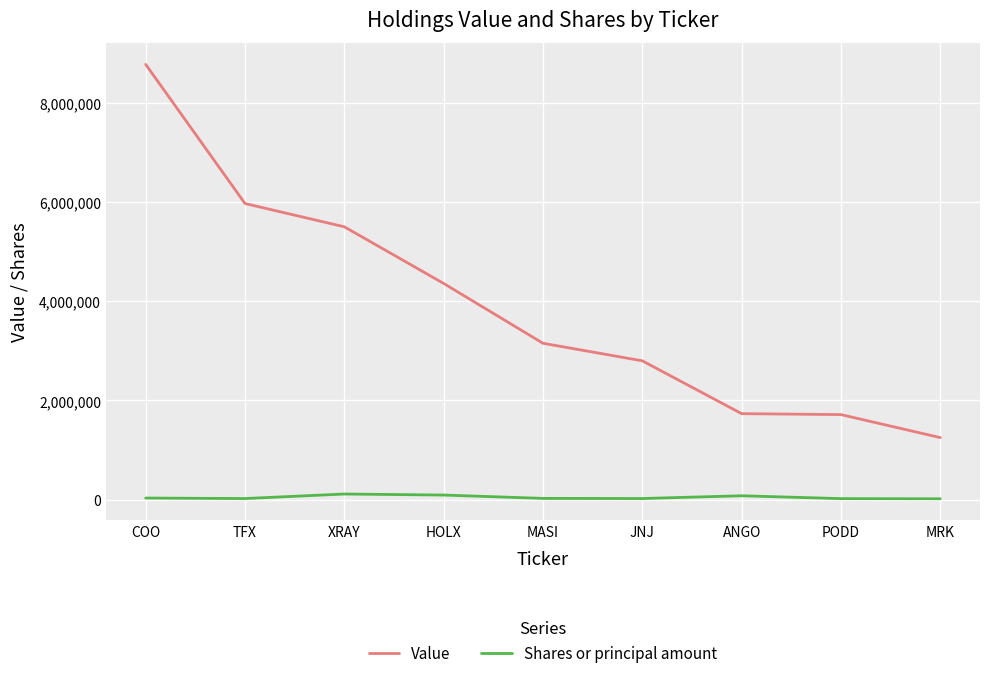

What is the total value across all series at PODD?

1730000